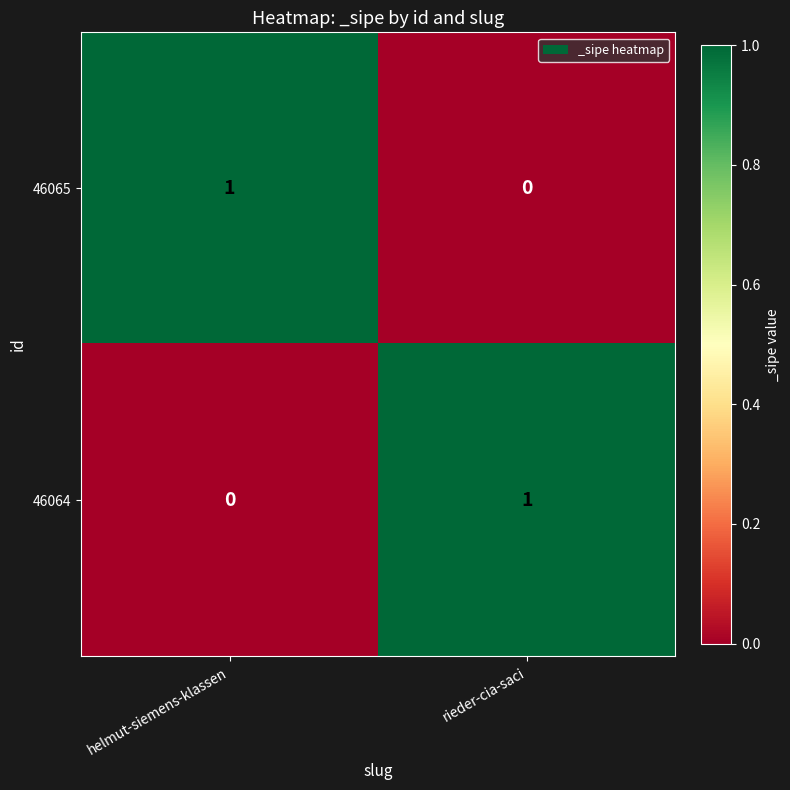

At rieder-cia-saci, list the series in order from largest to smallest.

46064, 46065